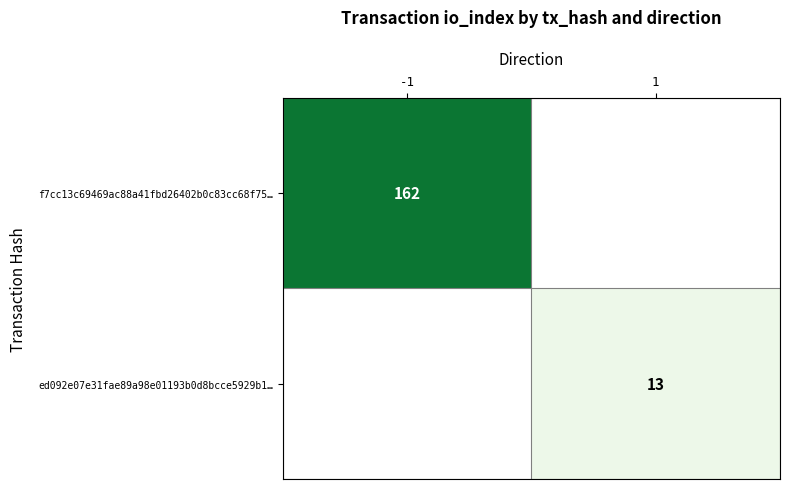

The value of f7cc13c69469ac88a41fbd26402b0c83cc68f75… at -1 is 162. True or false?

True